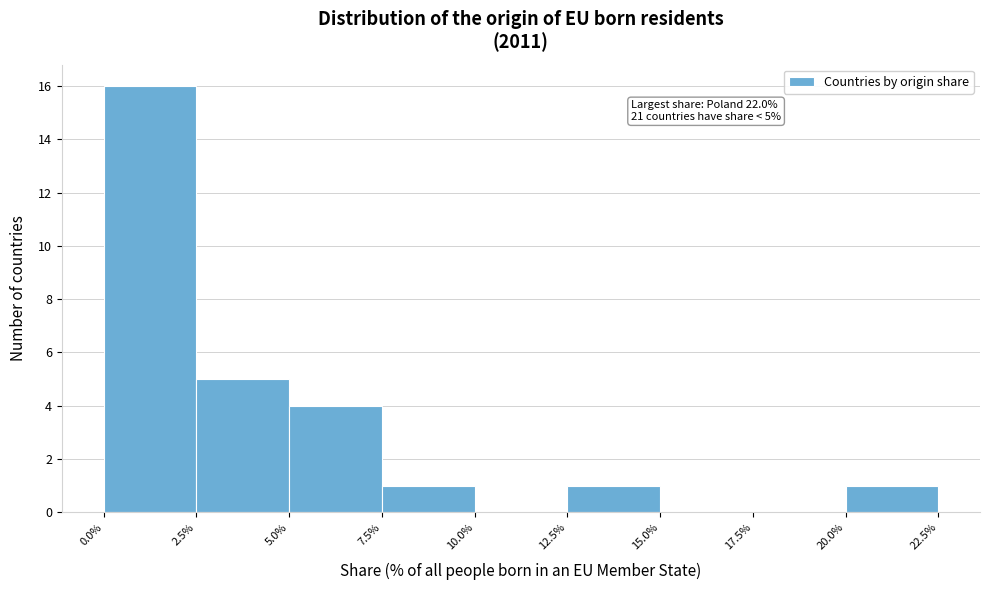

Which range on the x-axis has the tallest bar?

0.0% to 2.5%